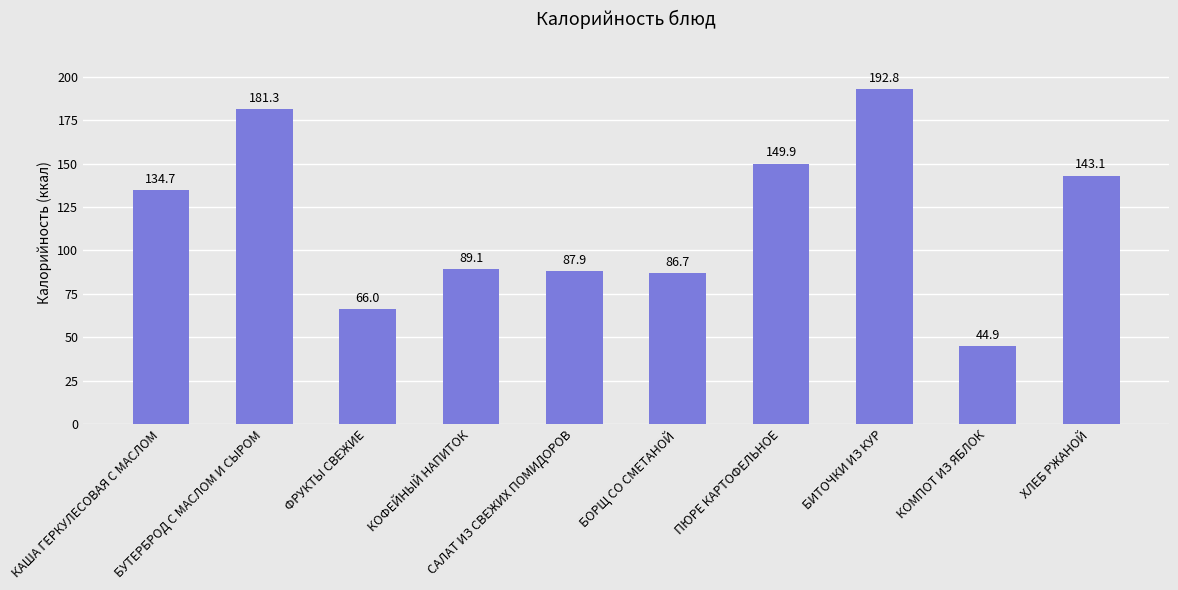

True or false: the data shows 102.1 at БУТЕРБРОД С МАСЛОМ И СЫРОМ.

False